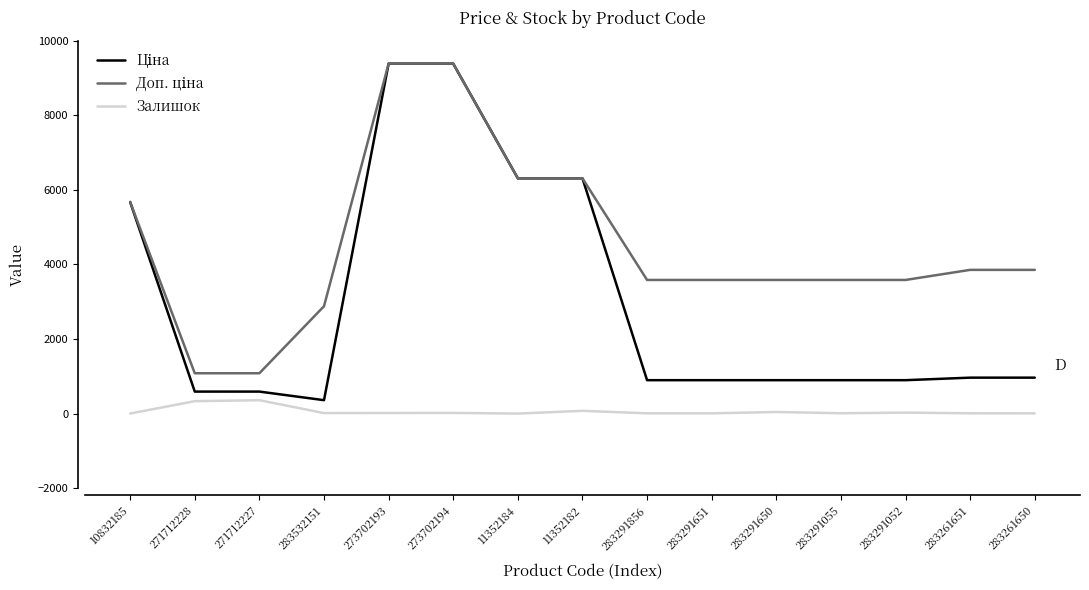

How many lines are shown in the chart?

3